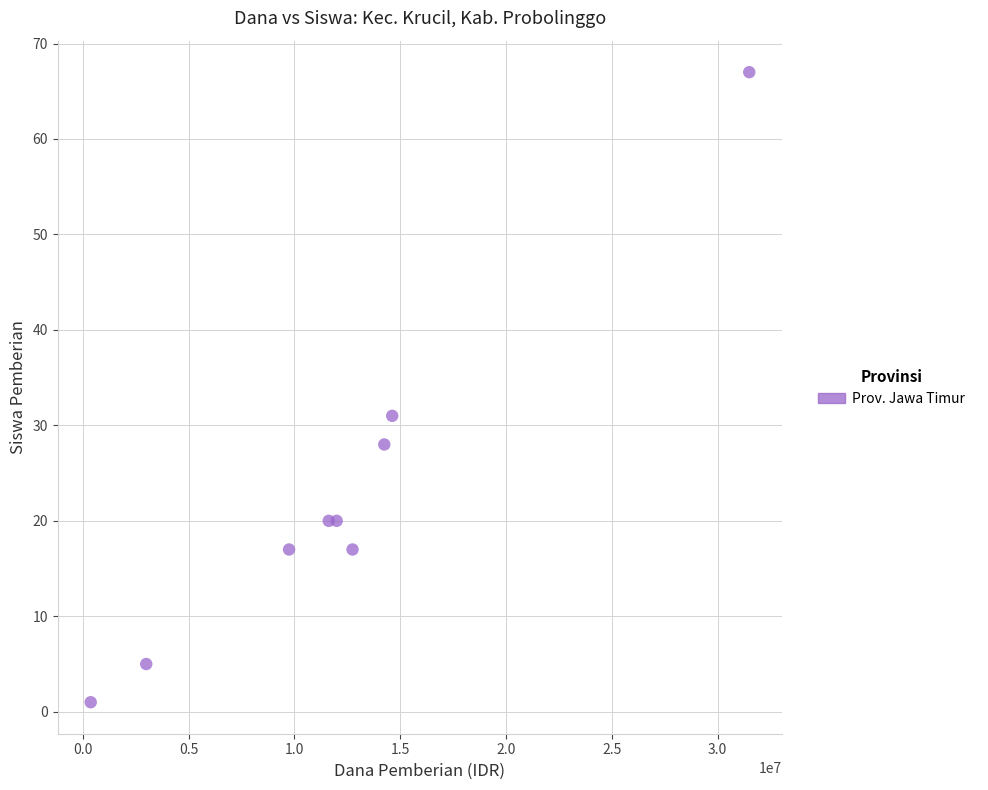

What Y value in the scatter plot is closest to 34?

31